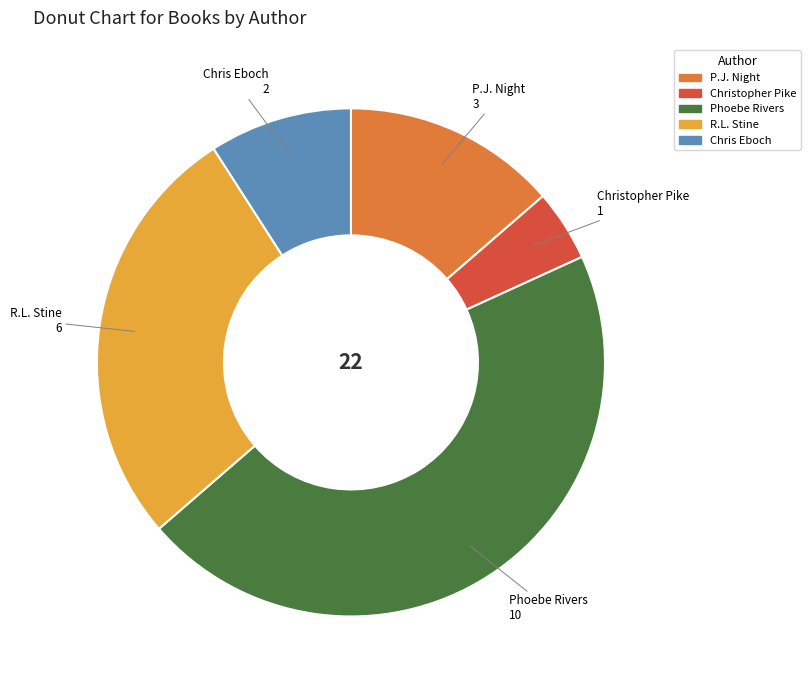

Does any single category account for the majority?

No